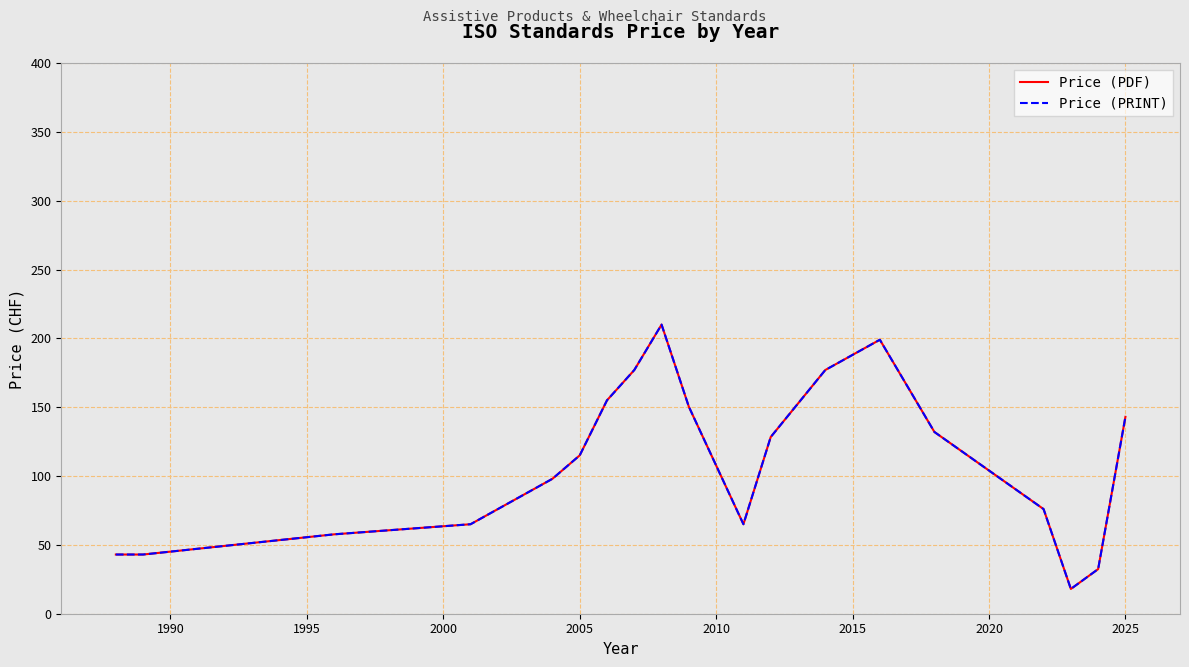

What is the sum of all Price (PRINT) values?

2084.7